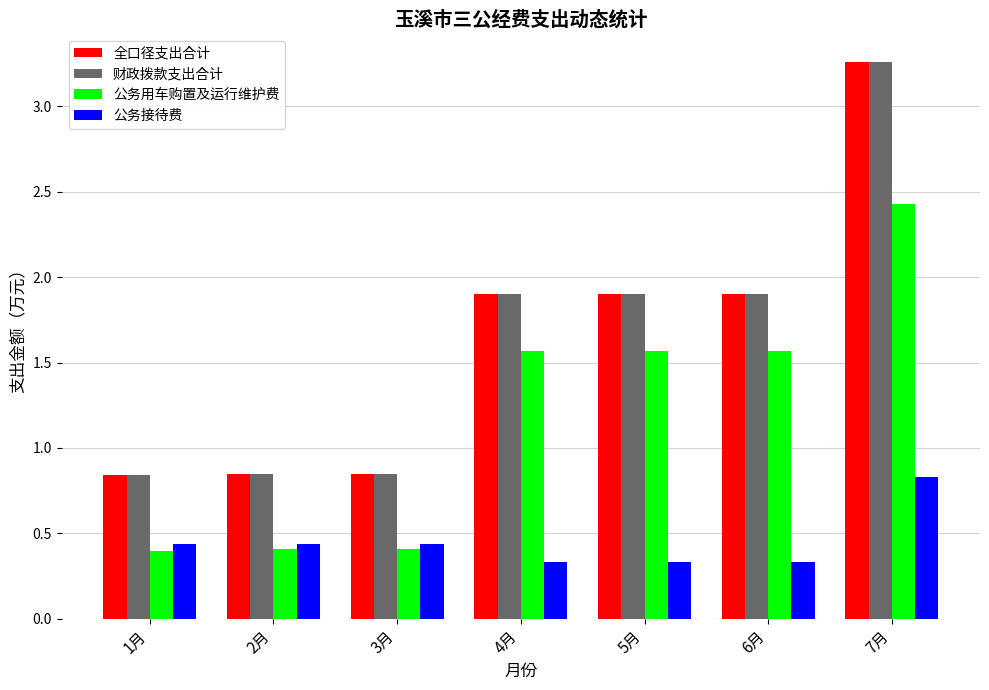

What is the label of the 6th bar from the right?

2月